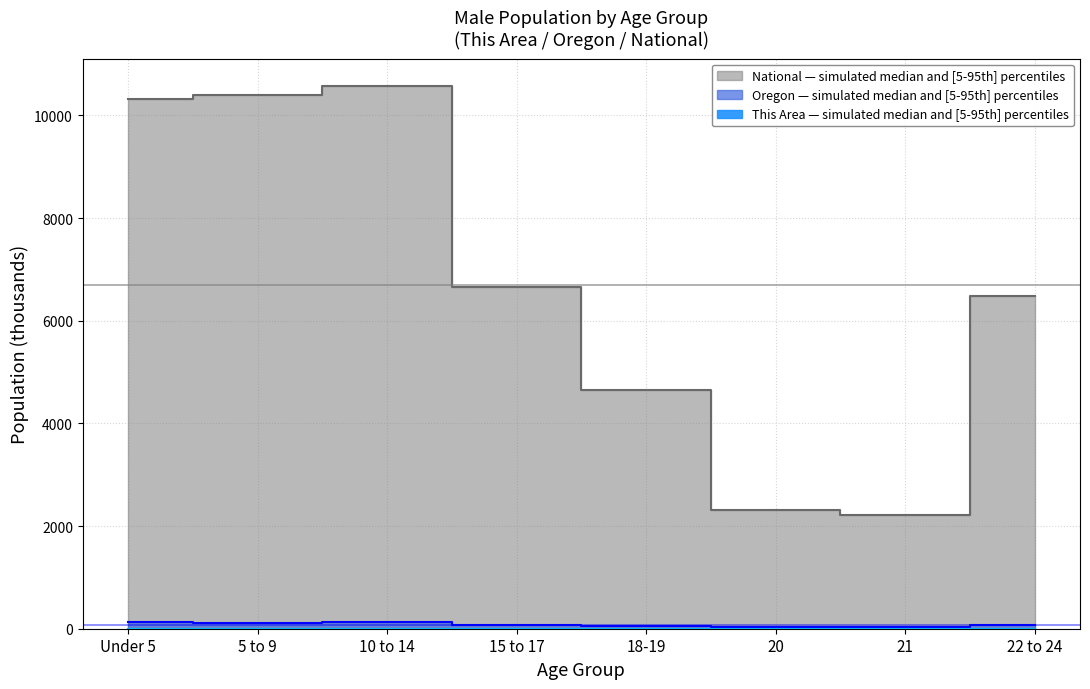

True or false: Oregon and This Area cross at least once.

False